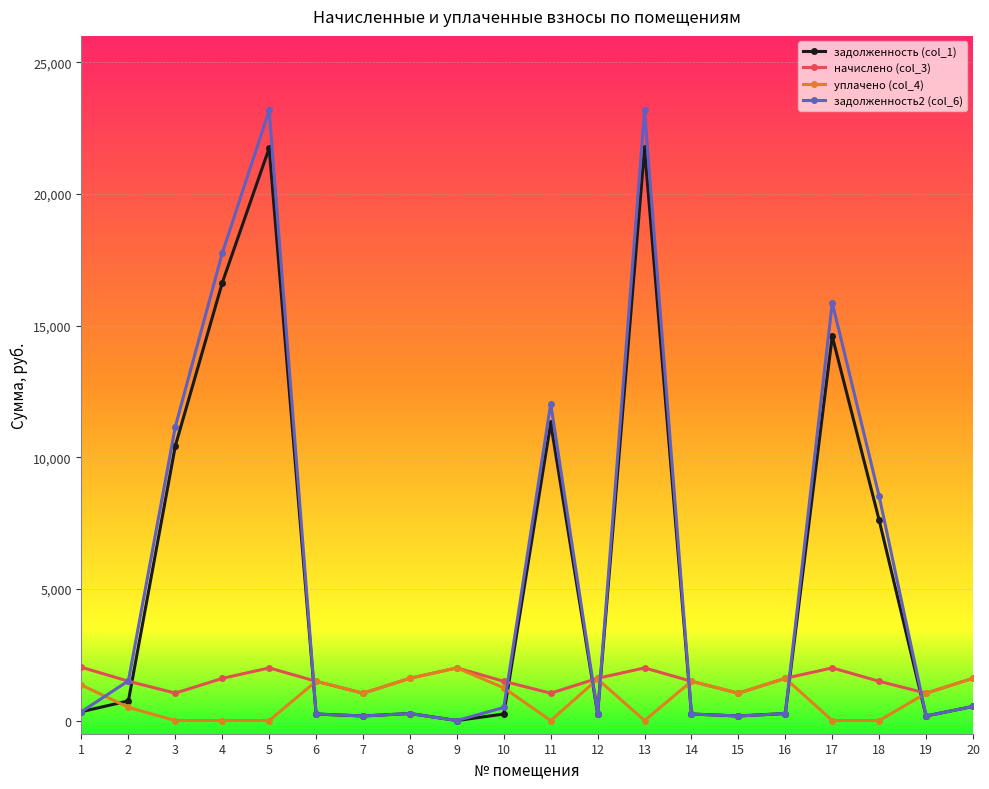

True or false: уплачено (col_4) and задолженность2 (col_6) intersect in this chart.

True